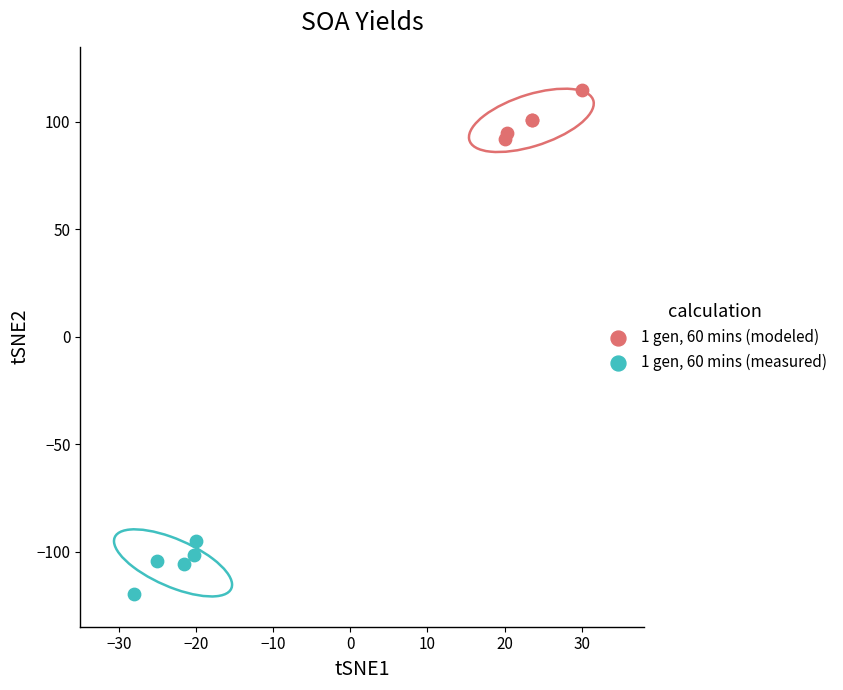

Which series reaches the minimum Y coordinate?

1 gen, 60 mins (measured)